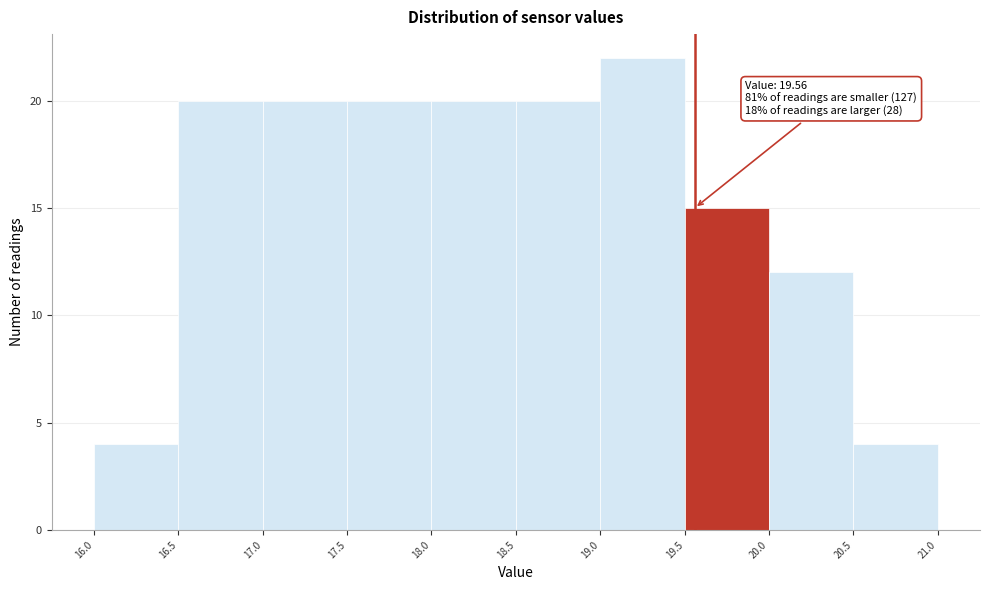

Which range on the x-axis has the tallest bar?

19.0 to 19.5